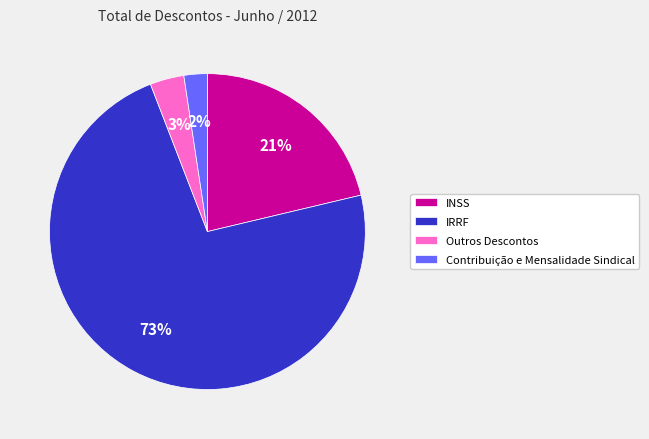

Combined, do Contribuição e Mensalidade Sindical and INSS account for over 50%?

No